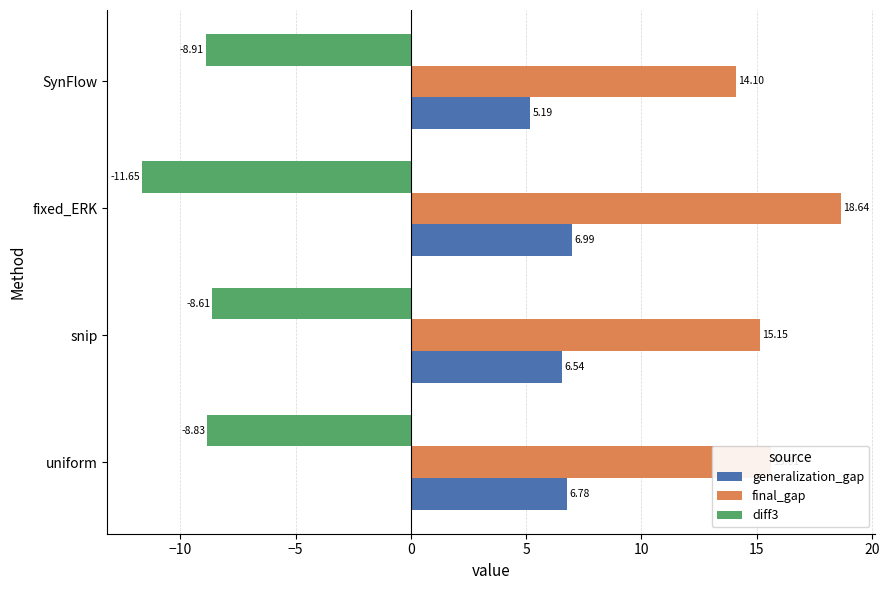

What is the difference between the second highest and second lowest values in the final_gap series?

0.5